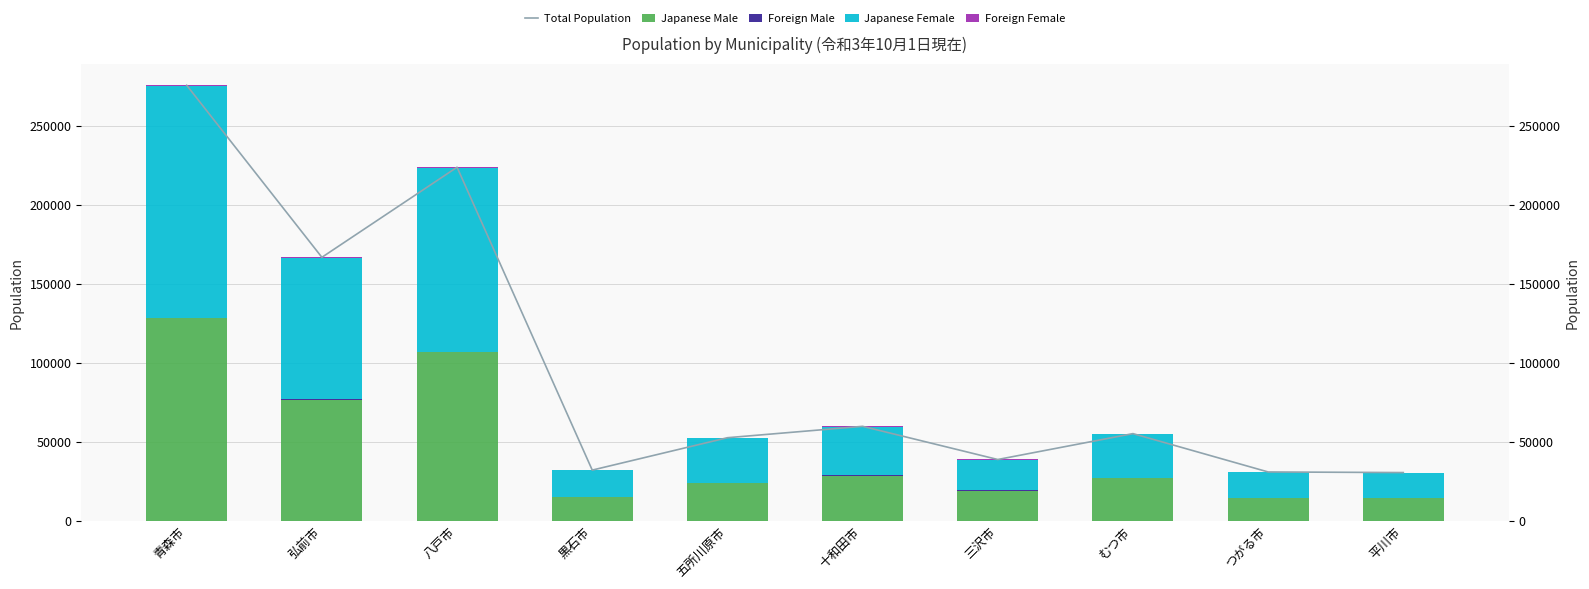

What is the minimum value for Japanese Female?

16077